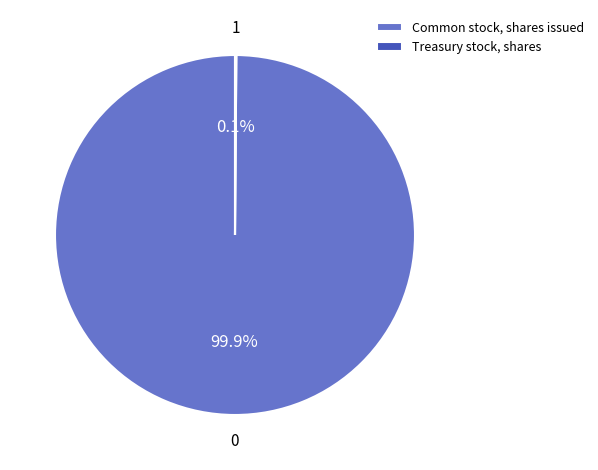

Which category accounts for the majority?

Common stock, shares issued